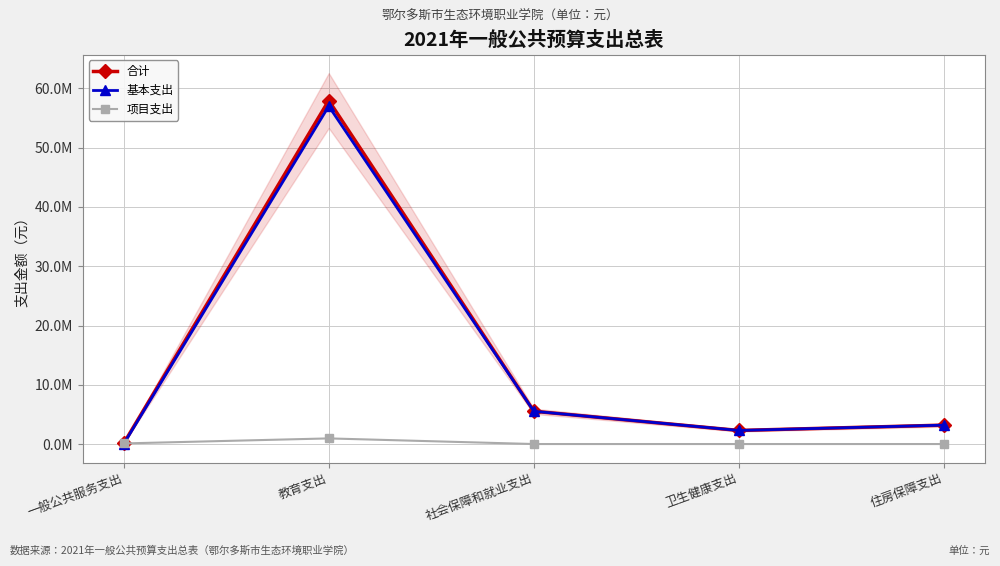

What value does the 合计 series have at 一般公共服务支出?

100000.0